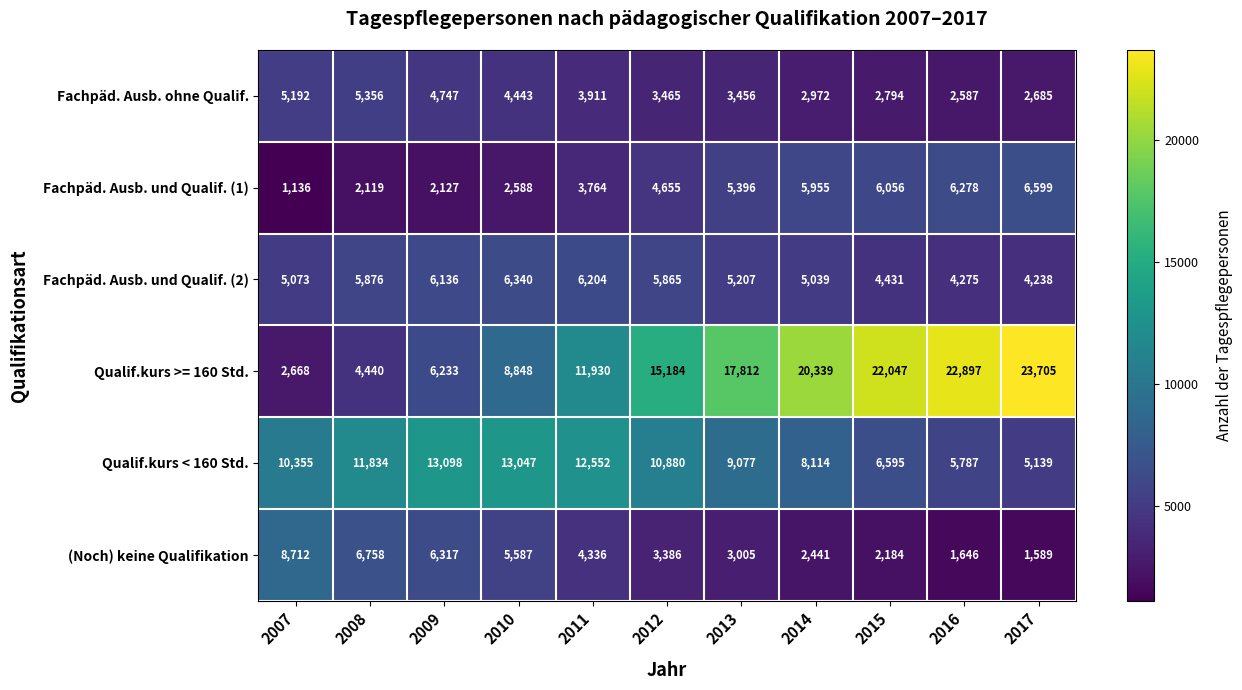

What is the spread (max minus min) of values at 2008?

9715